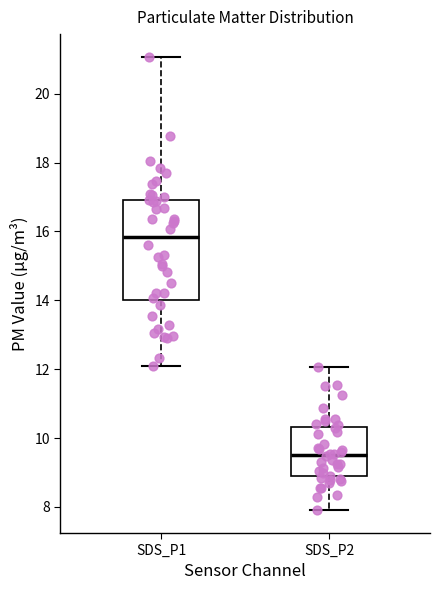

Reading left to right, transcribe this box plot: for each box, give where its median line is, the range the box spans, and where its two whiskers end, as read against the y-axis. The values are not printed on the chart, so give them approximately, as read against the axis.

SDS_P1: median 15.8, box 14.0 to 17.0, whiskers 12.2 to 21.0
SDS_P2: median 9.6, box 8.8 to 10.4, whiskers 8.0 to 12.0